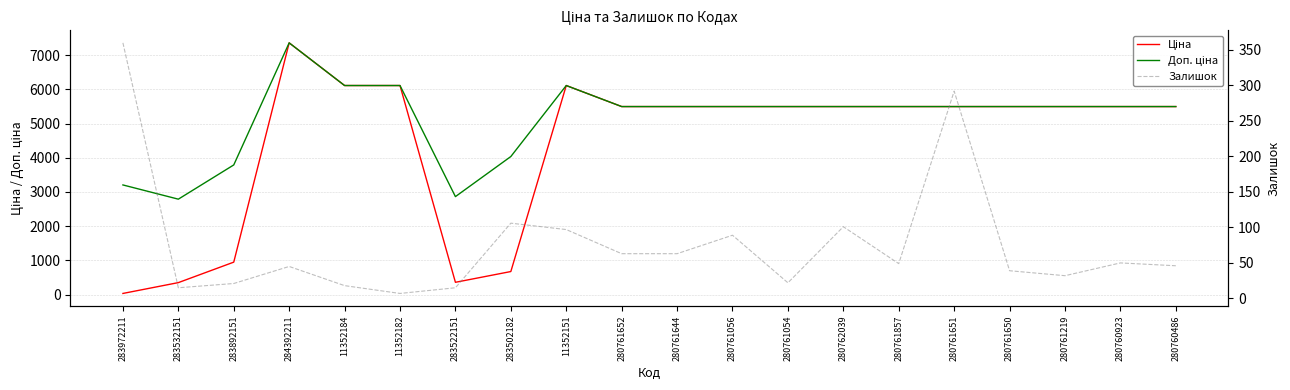

What is the greatest value displayed?

7360.2